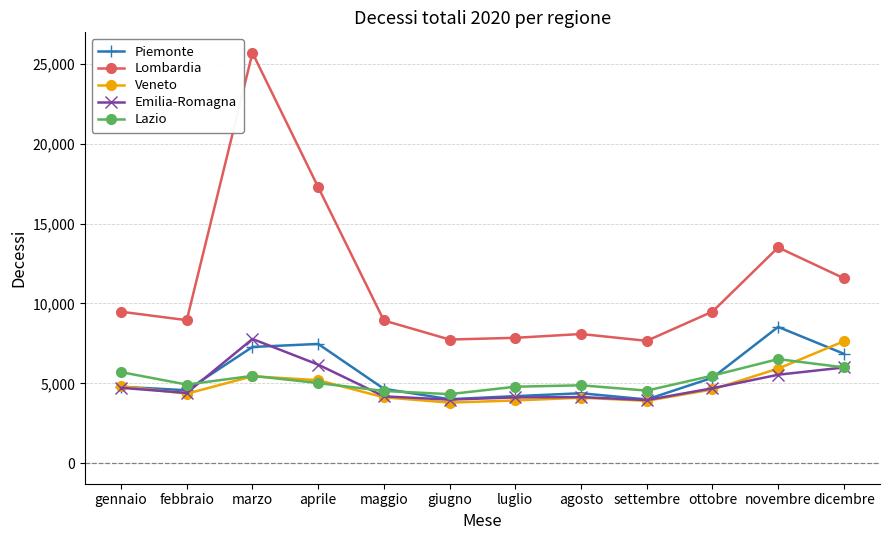

What are all the series names shown in the legend?

Piemonte, Lombardia, Veneto, Emilia-Romagna, Lazio